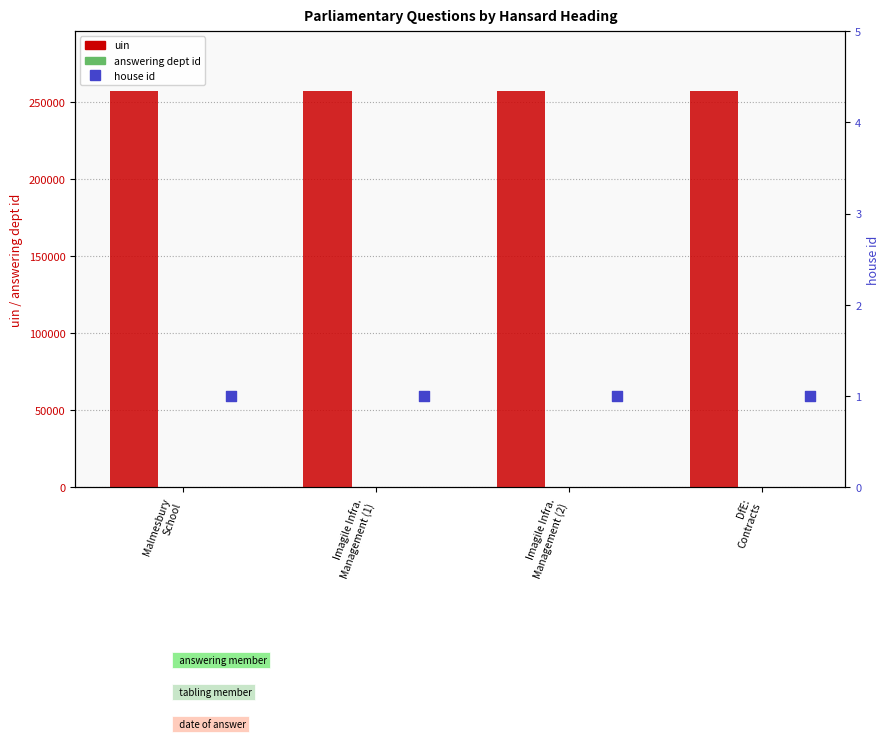

At which category is the sum across all series the highest?

DfE:
Contracts